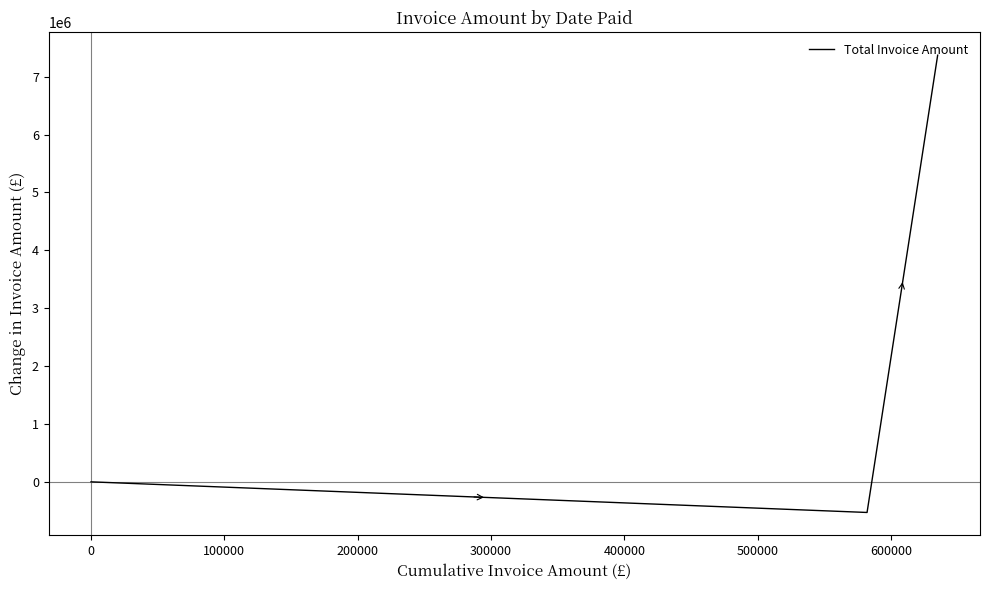

What is the average value?

2280387.9